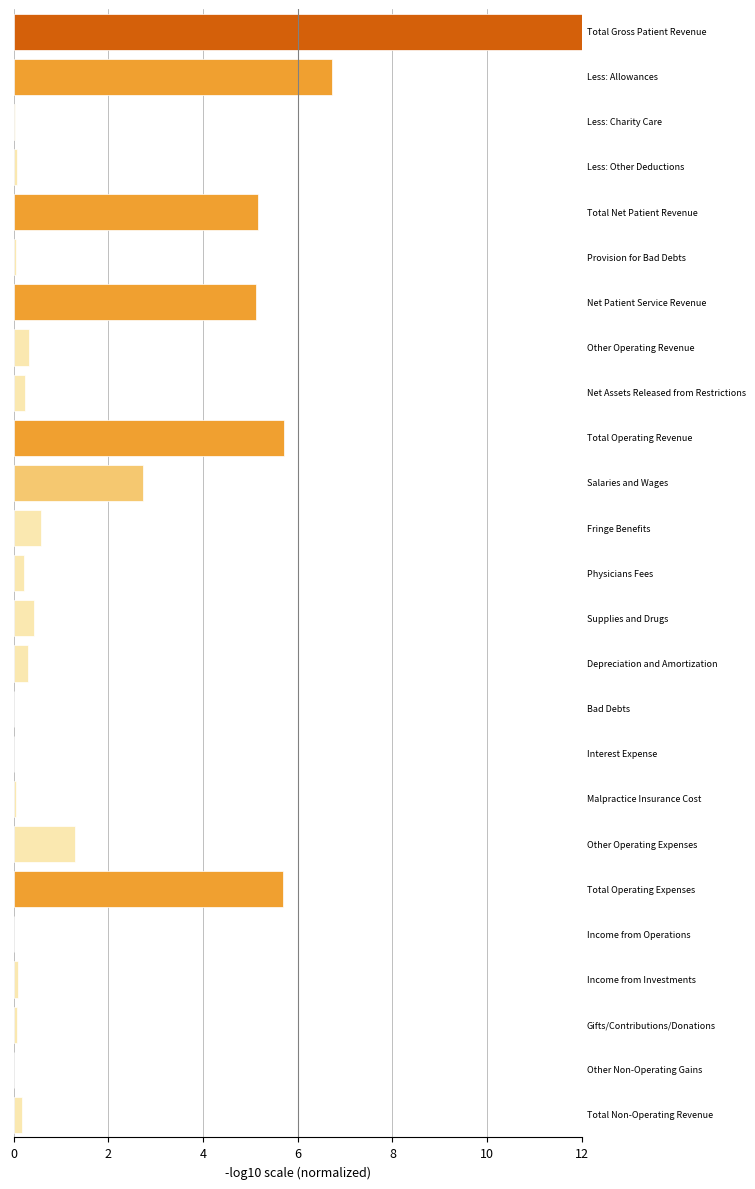

What is the sum of all values?

47.2